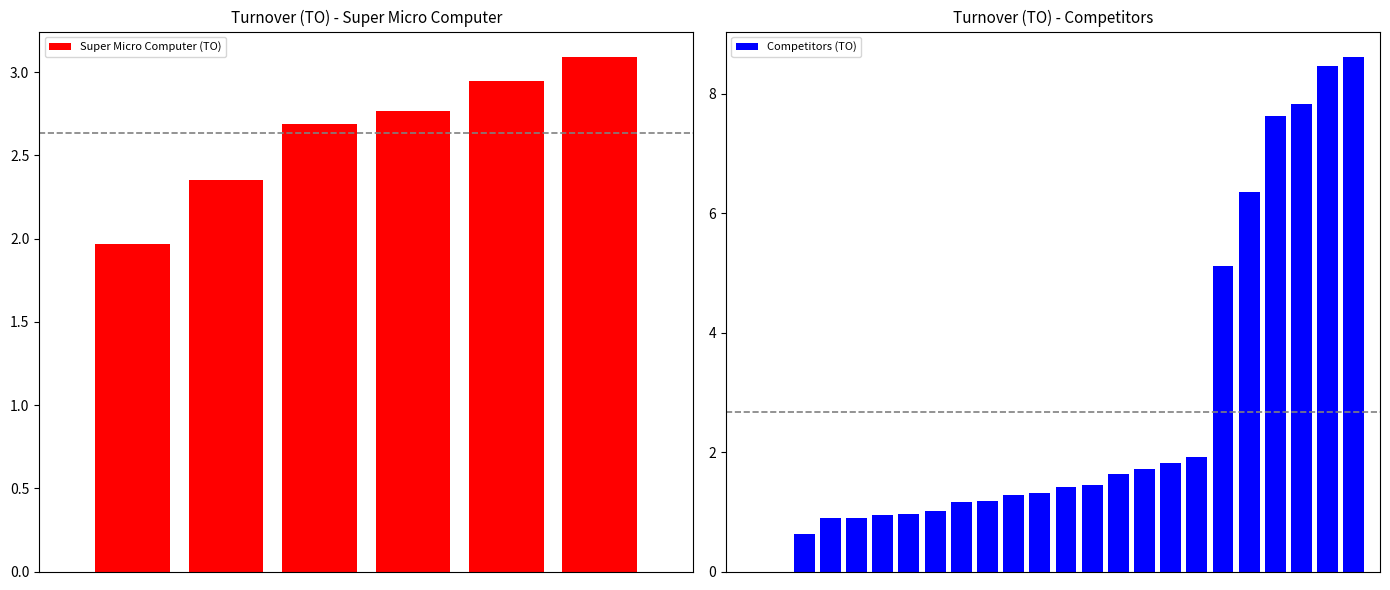

What is the maximum value for Super Micro Computer (TO)?

3.1